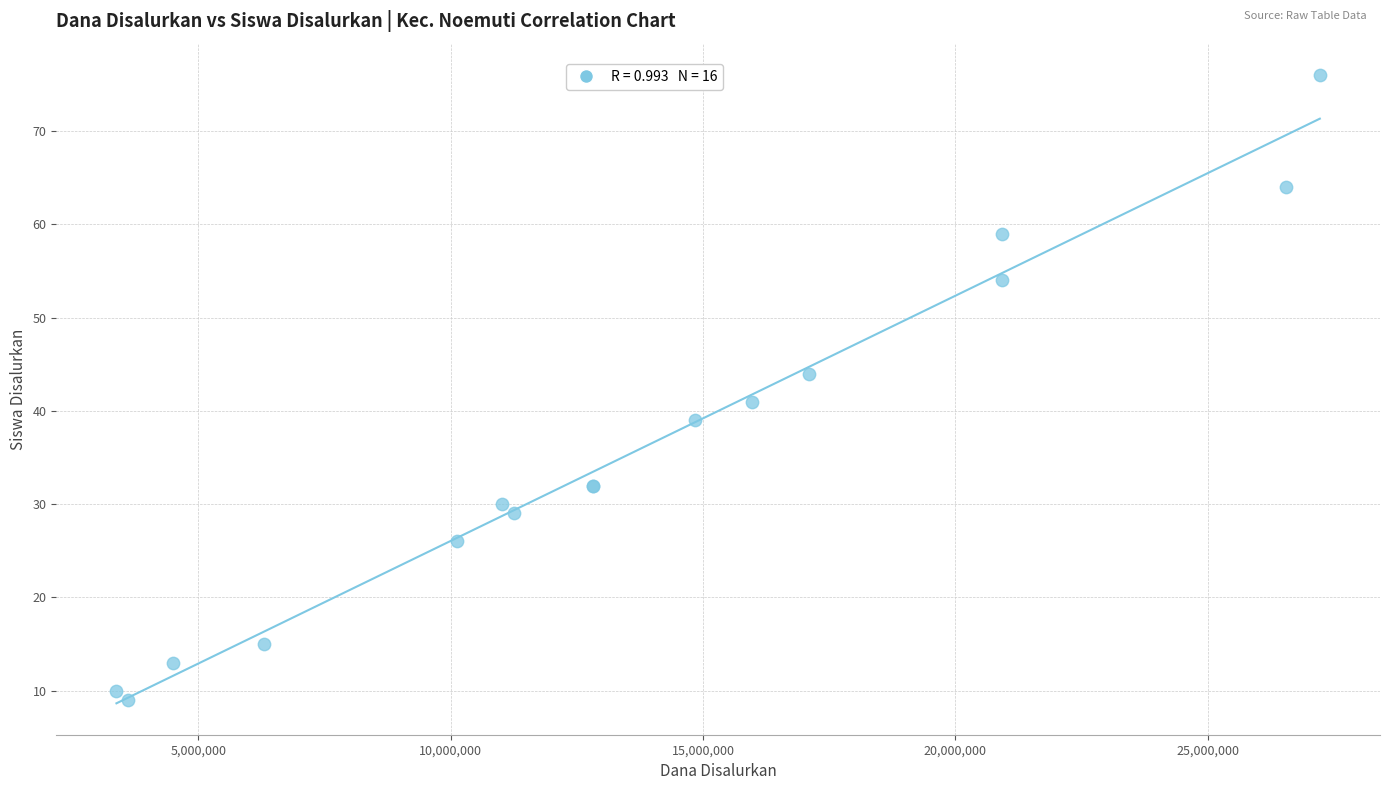

What Y value in the scatter plot is closest to 42?

41